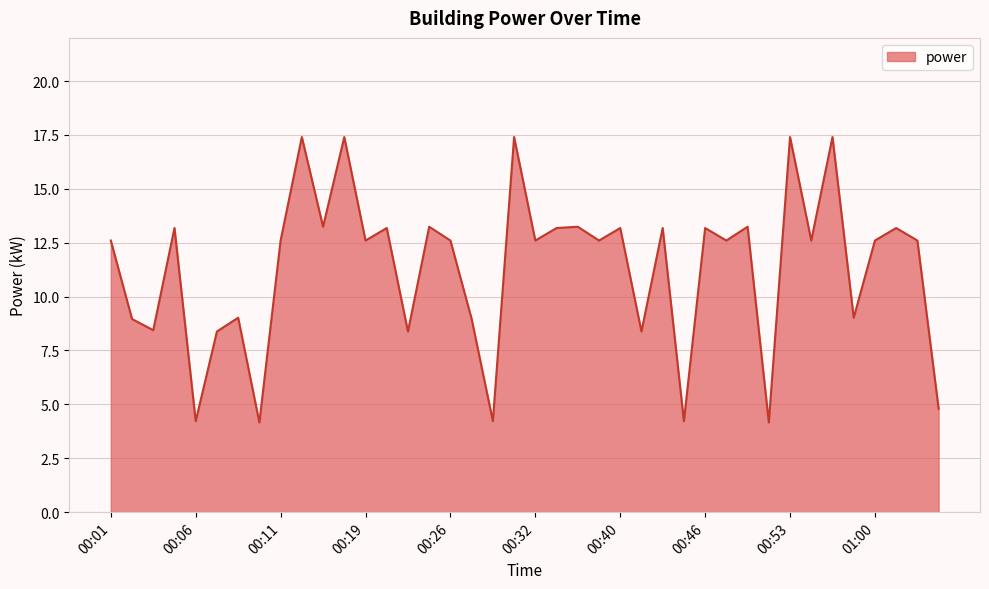

What is the minimum value shown in the chart?

4.2